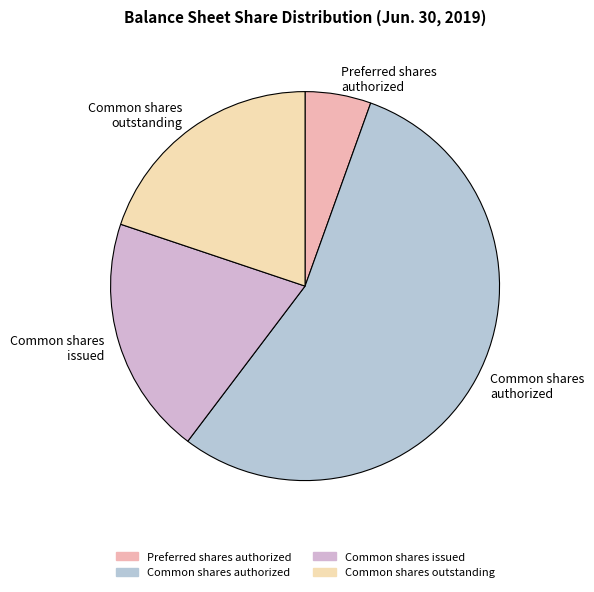

How many slices are in this pie chart?

4